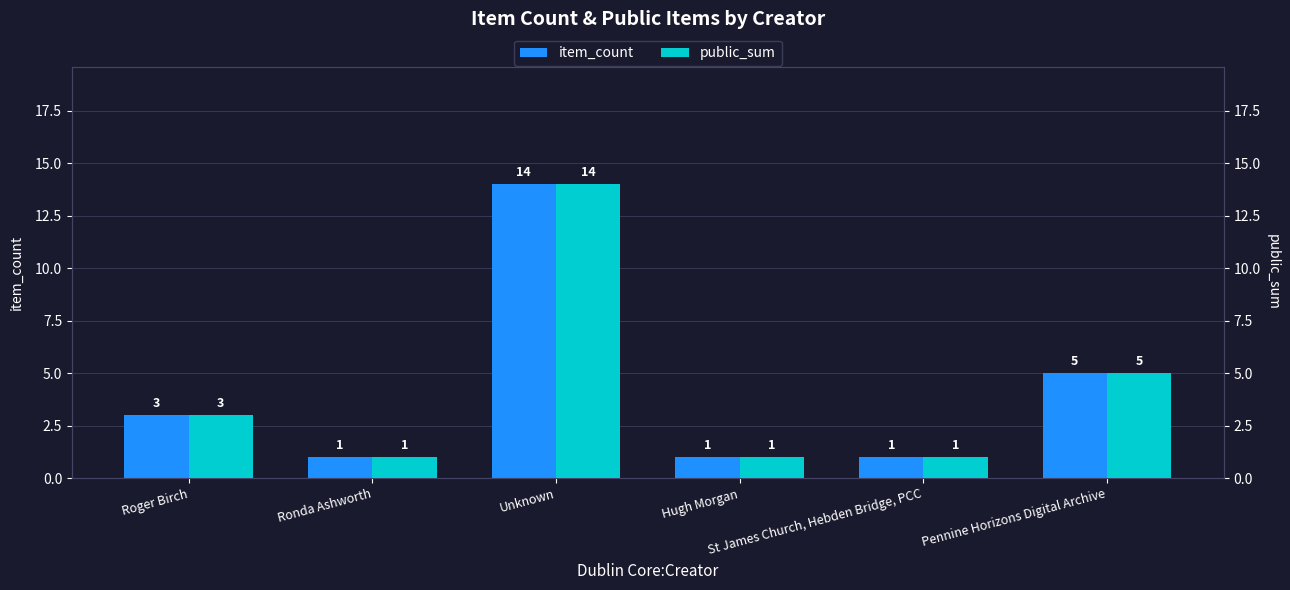

How many data points in public_sum are above 3?

2